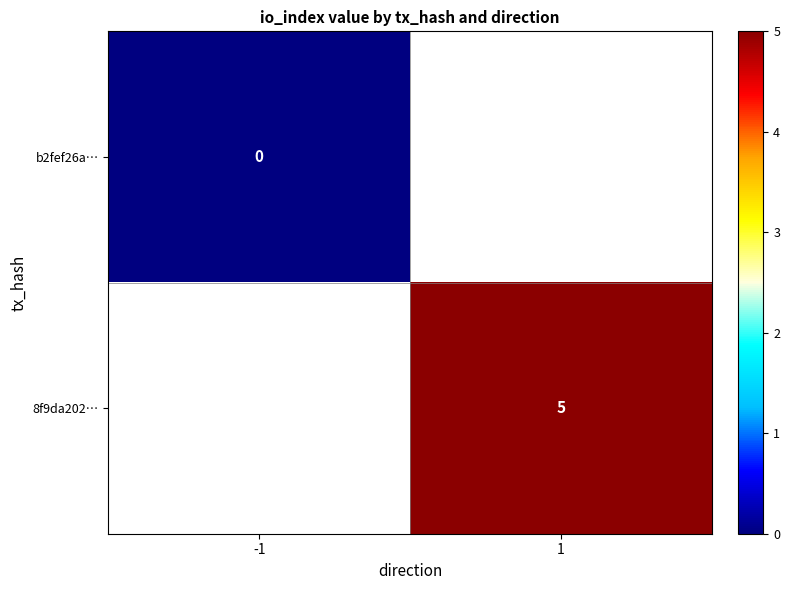

The value of 8f9da202… at 1 is 8. True or false?

False